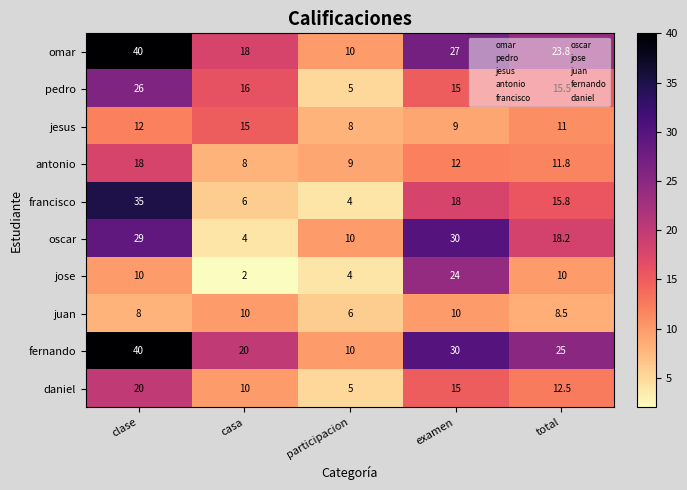

What is the difference between the highest and lowest values at total?

16.5